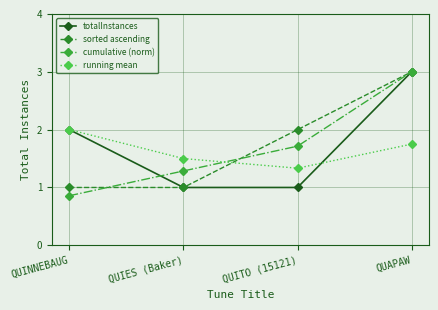

Does the chart have visible grid lines?

Yes